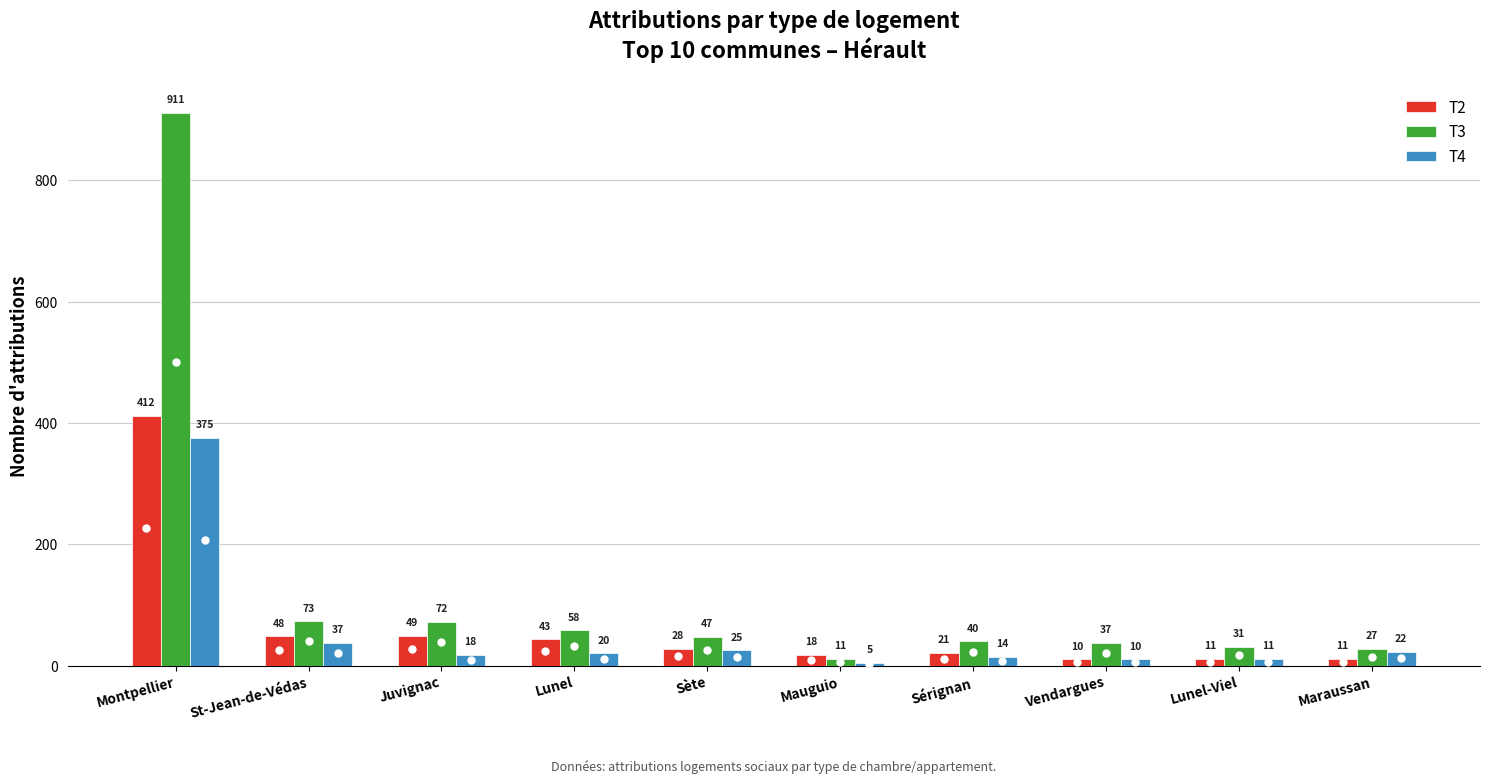

What are all the series names shown in the legend?

T2, T3, T4